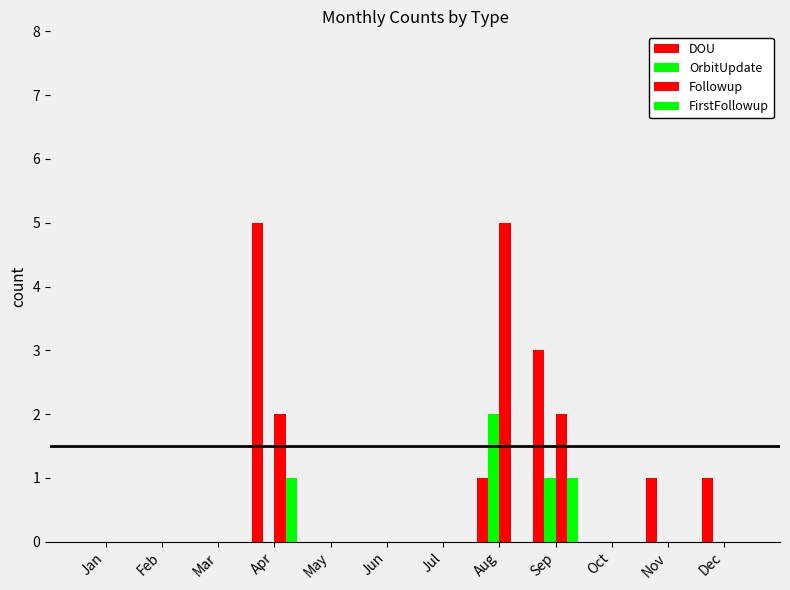

Which label corresponds to the smallest value in the chart?

Jan